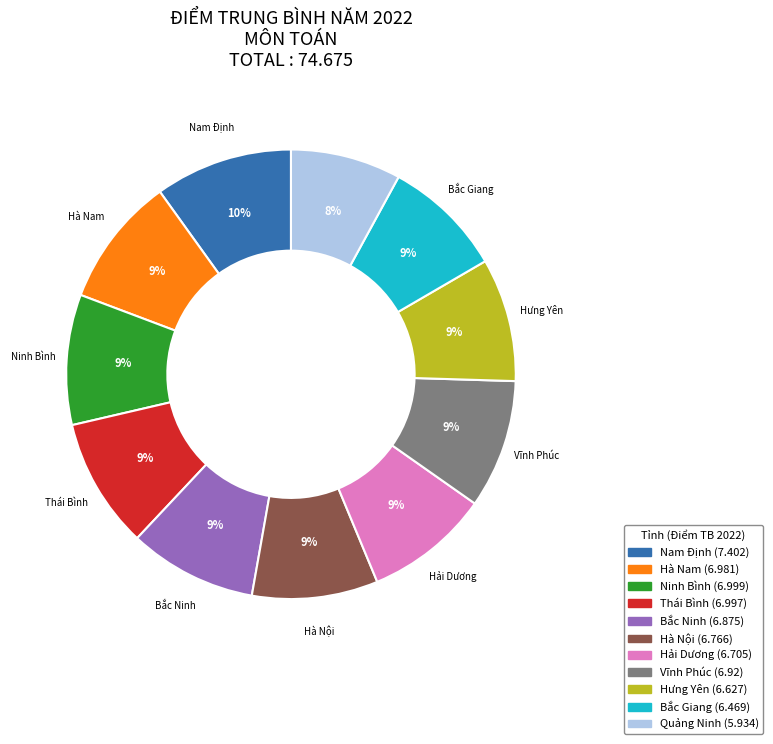

Does any single category account for the majority?

No